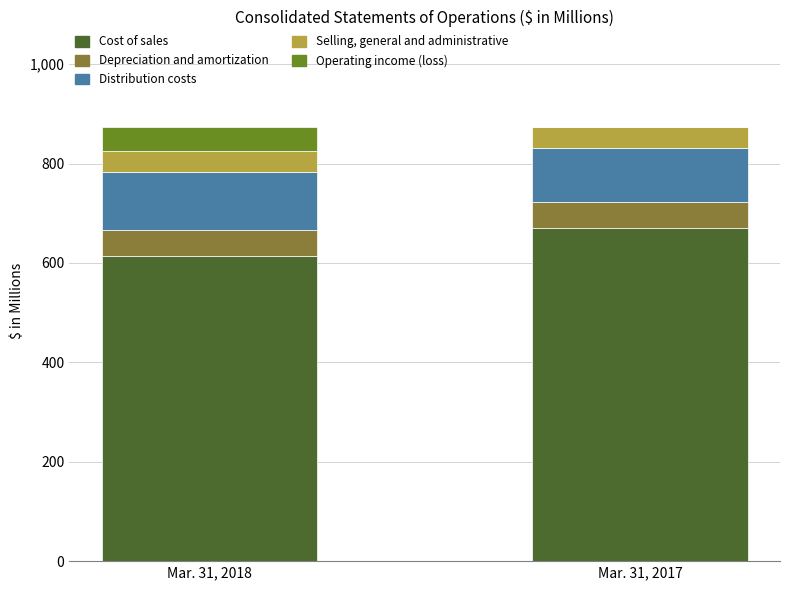

The value of Cost of sales at Mar. 31, 2017 is 671. True or false?

True